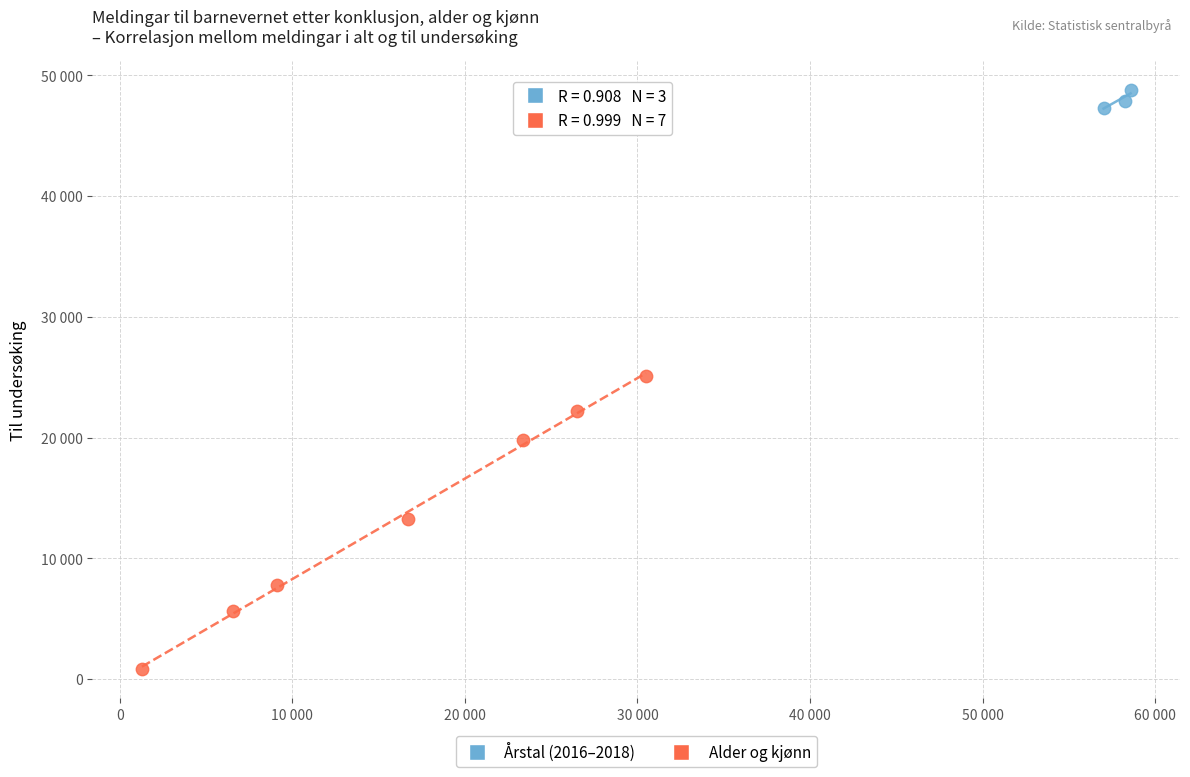

What are all the series names shown in the legend?

Årstal (2016–2018), Alder og kjønn